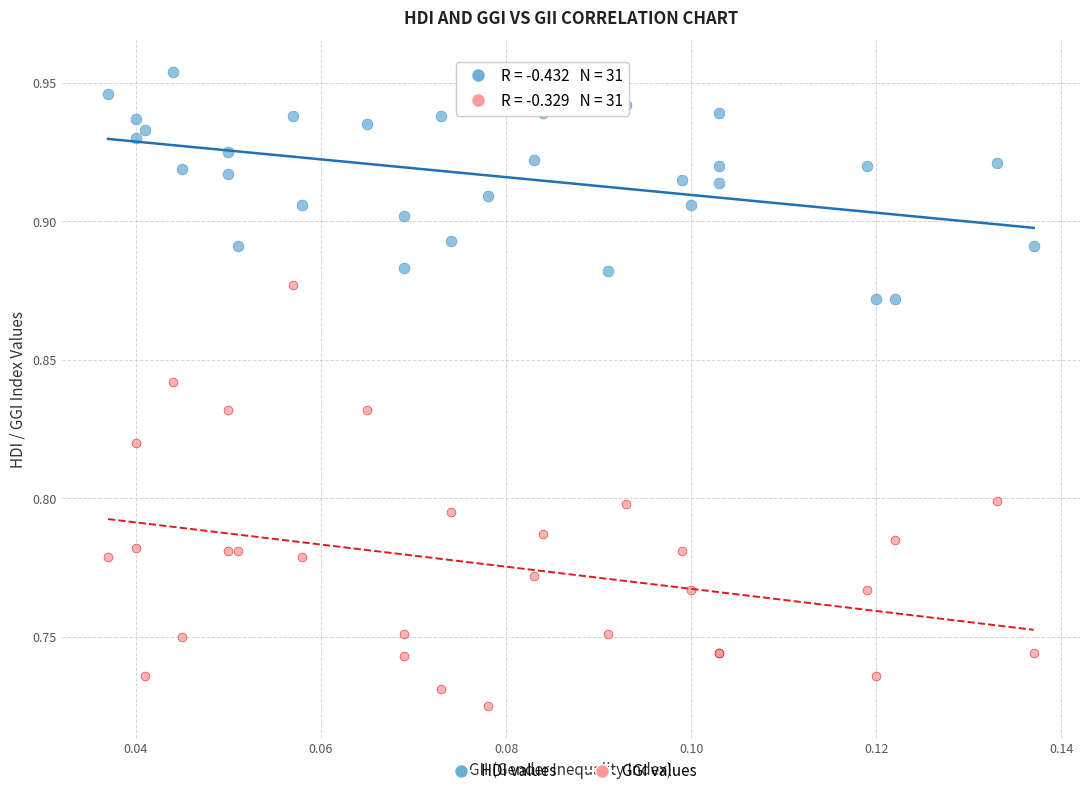

Which series reaches the minimum Y coordinate?

GGI values